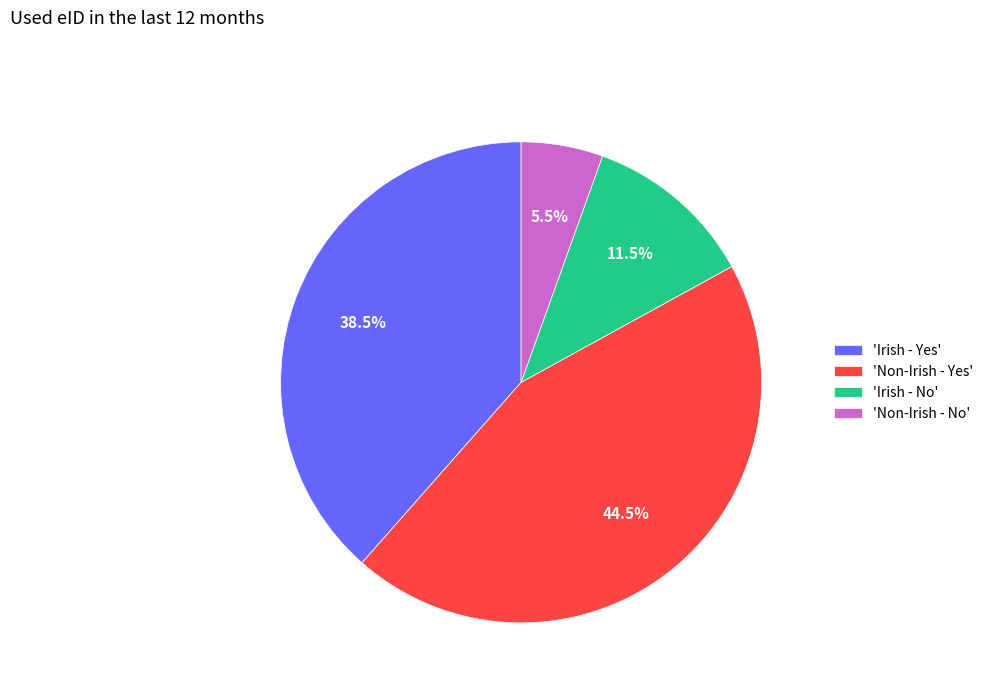

Combined, what portion of the pie is 'Non-Irish - No' and 'Irish - No'?

17.0%